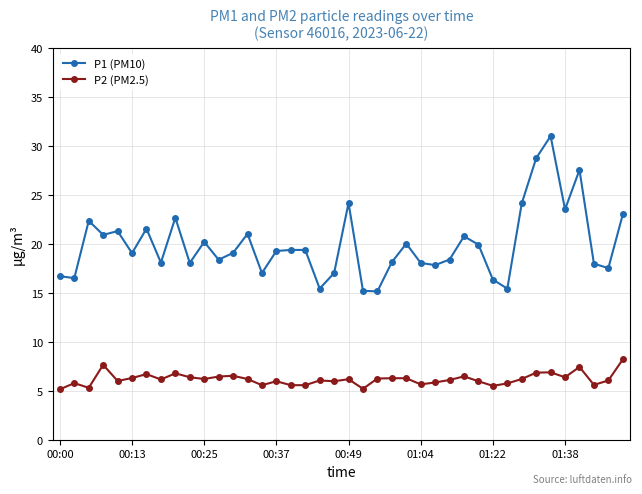

What is the highest value of the P1 (PM10) series?

31.0